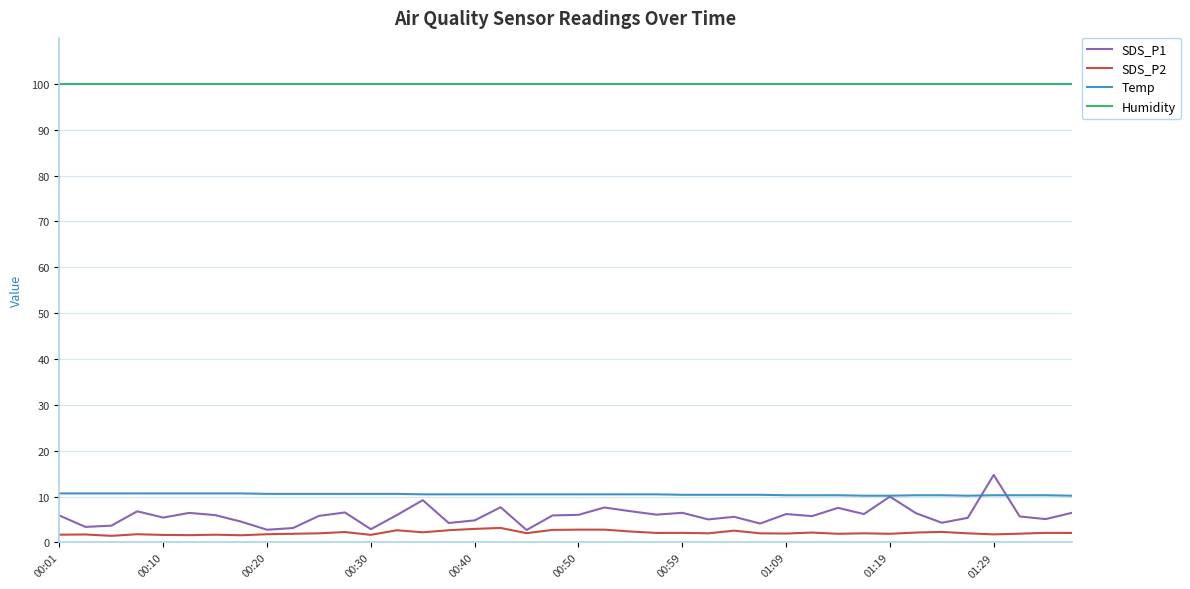

Which series has the largest total across all categories?

Humidity